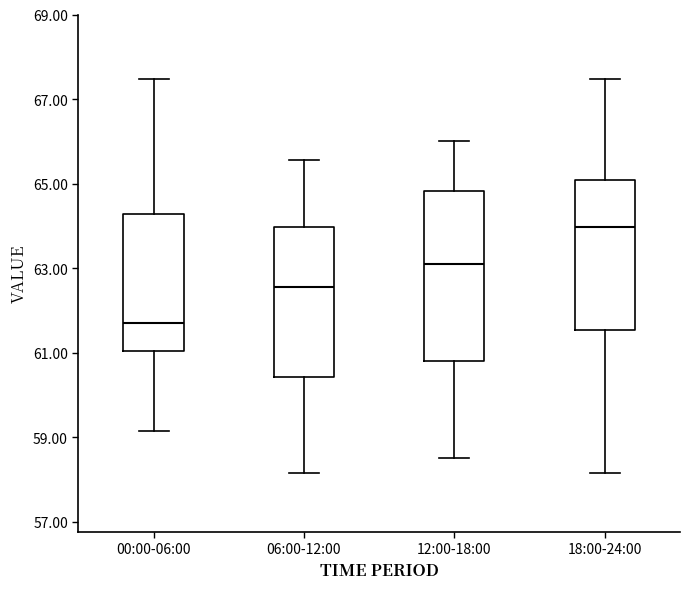

Comparing the boxes themselves (not the whiskers), which one is the tallest?

12:00-18:00